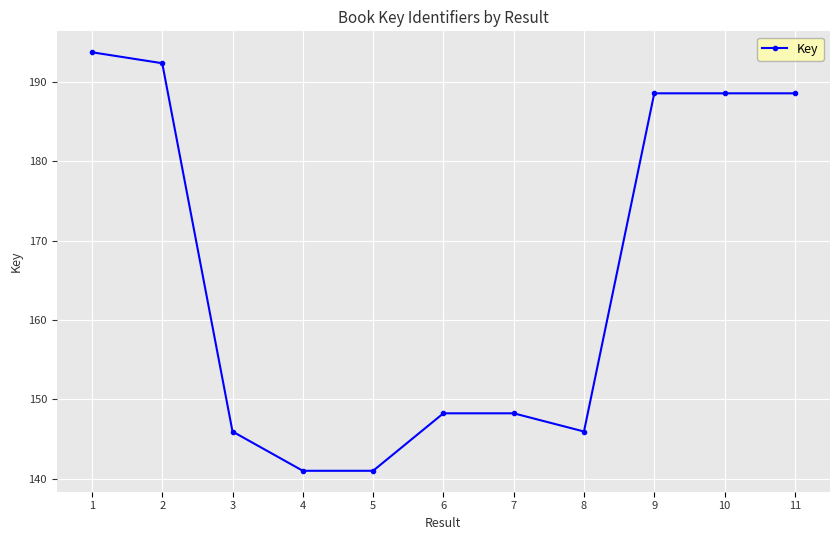

The value at 4 is 141016726. True or false?

True